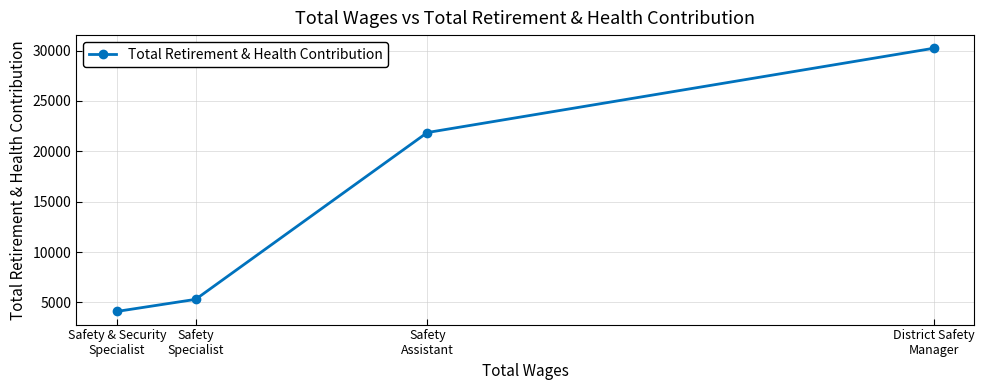

List the labels in order of value, largest first.

District Safety
Manager, Safety
Assistant, Safety
Specialist, Safety & Security
Specialist